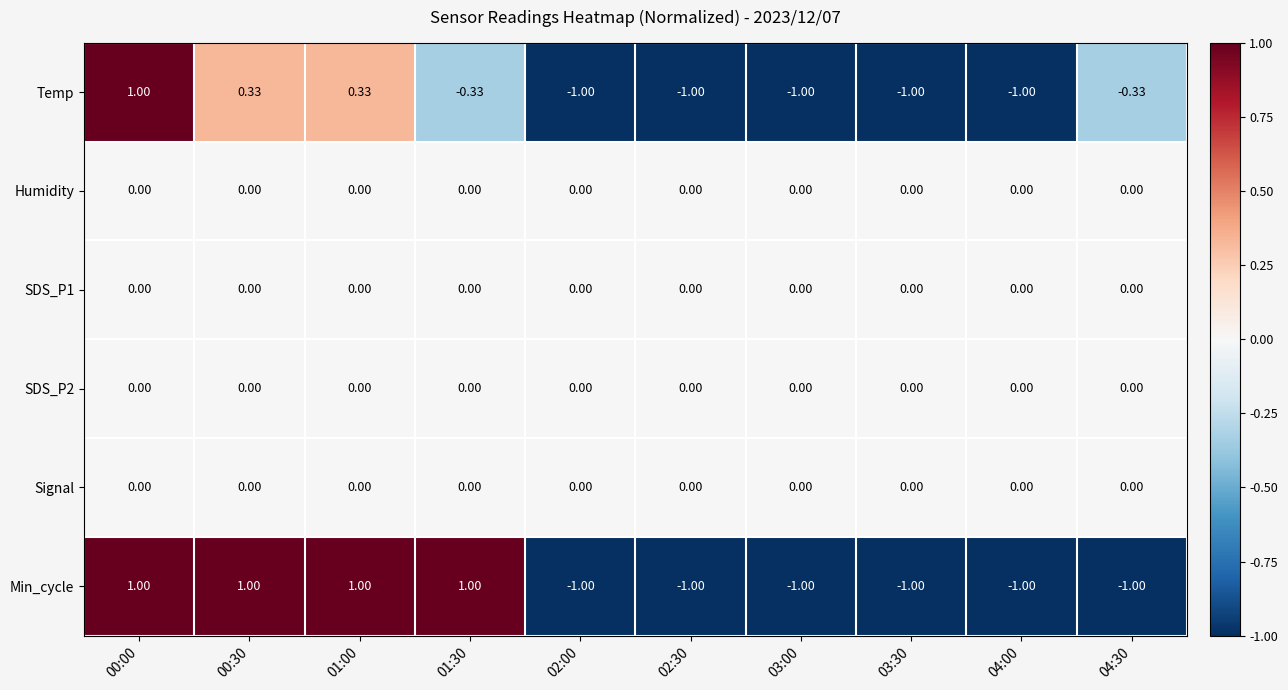

Which series changed the most between 03:00 and 04:30?

Temp